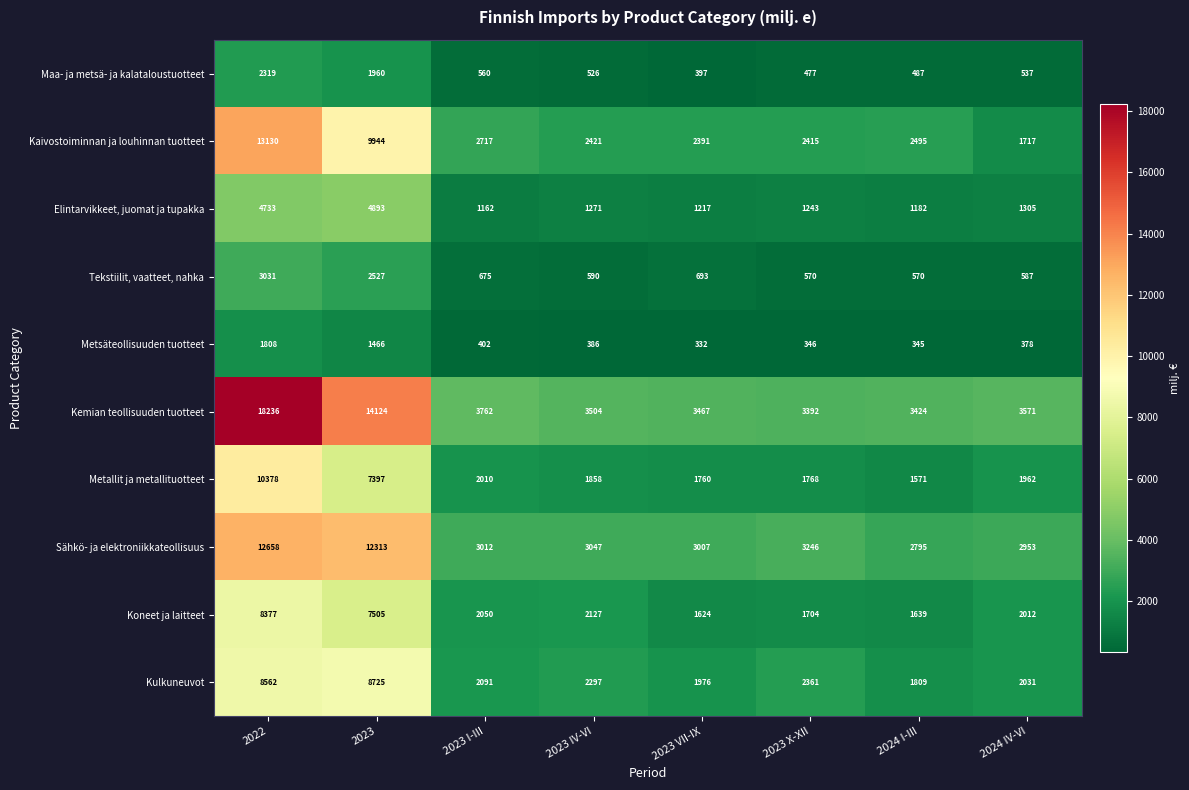

At which category does the chart reach its minimum across all series?

2023 VII-IX